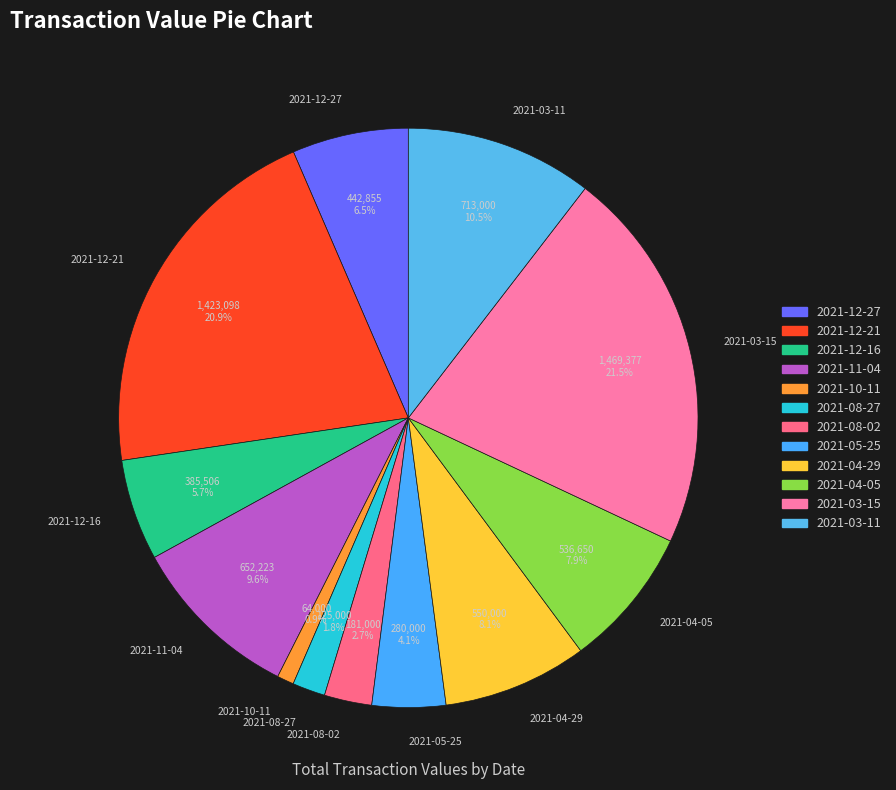

What is the smallest slice in the pie chart?

2021-10-11